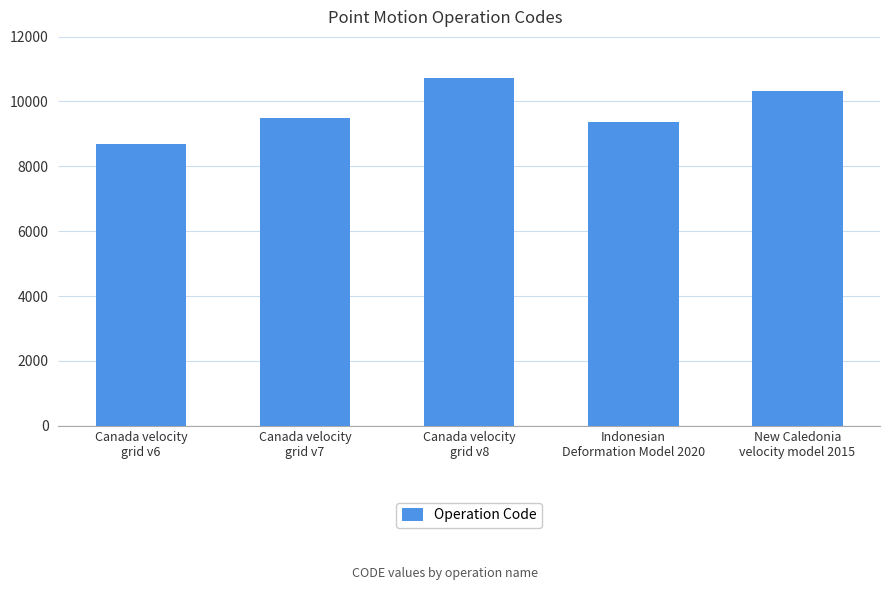

Rank the categories by value from lowest to highest.

Canada velocity
grid v6, Indonesian
Deformation Model 2020, Canada velocity
grid v7, New Caledonia
velocity model 2015, Canada velocity
grid v8